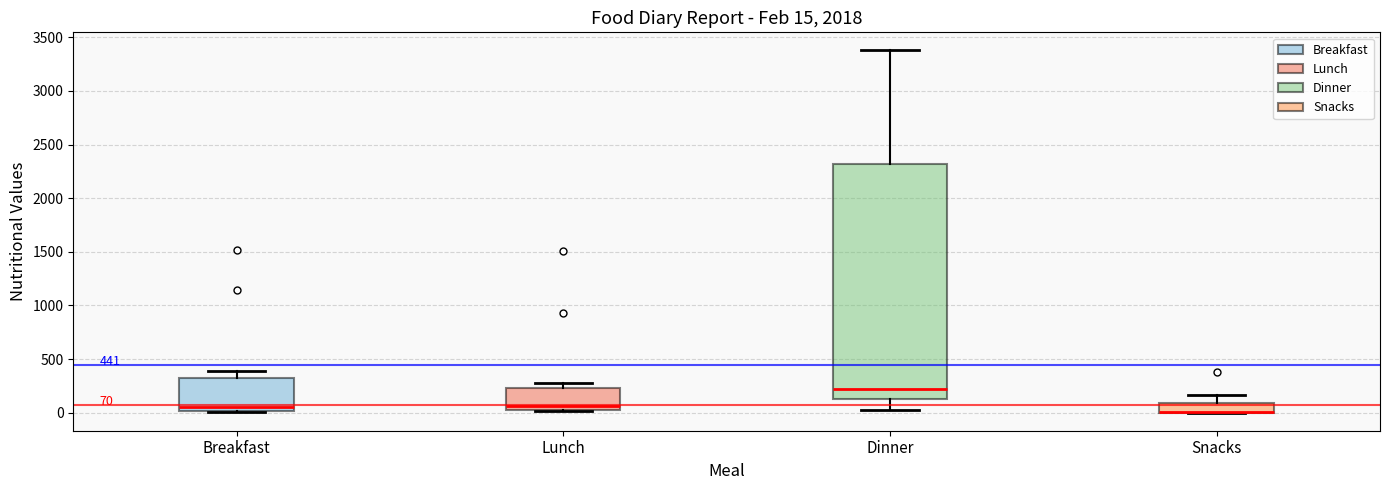

Comparing the boxes themselves (not the whiskers), which one is the tallest?

Dinner